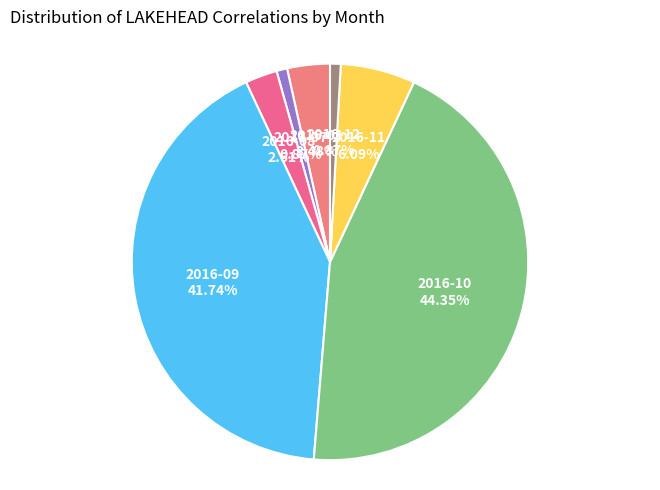

Do 2016-09 and 2016-01 together represent more than half of the pie?

No